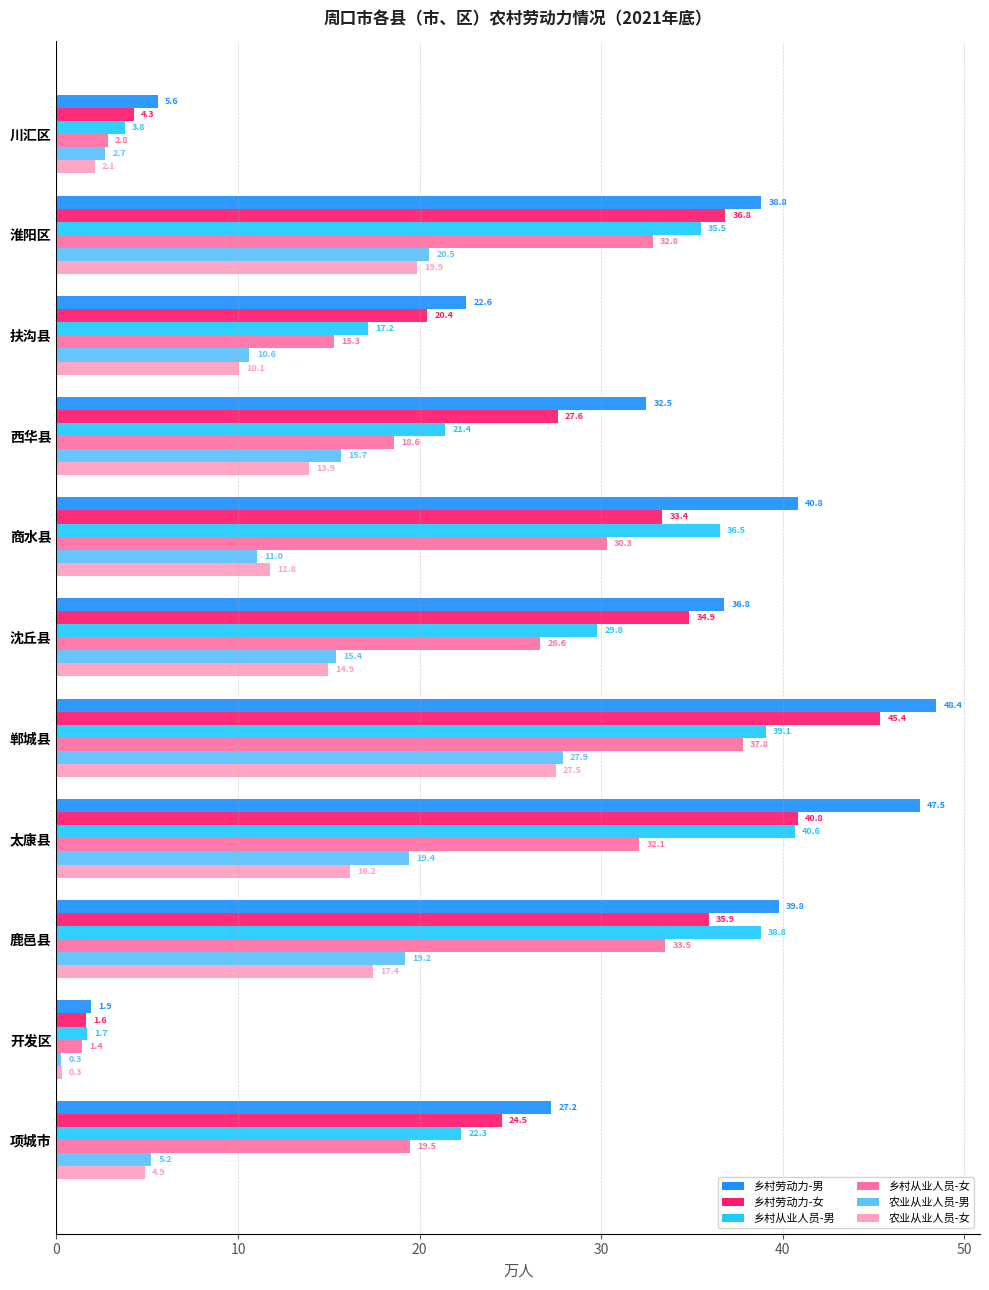

Which series has the widest spread of values?

乡村劳动力-男